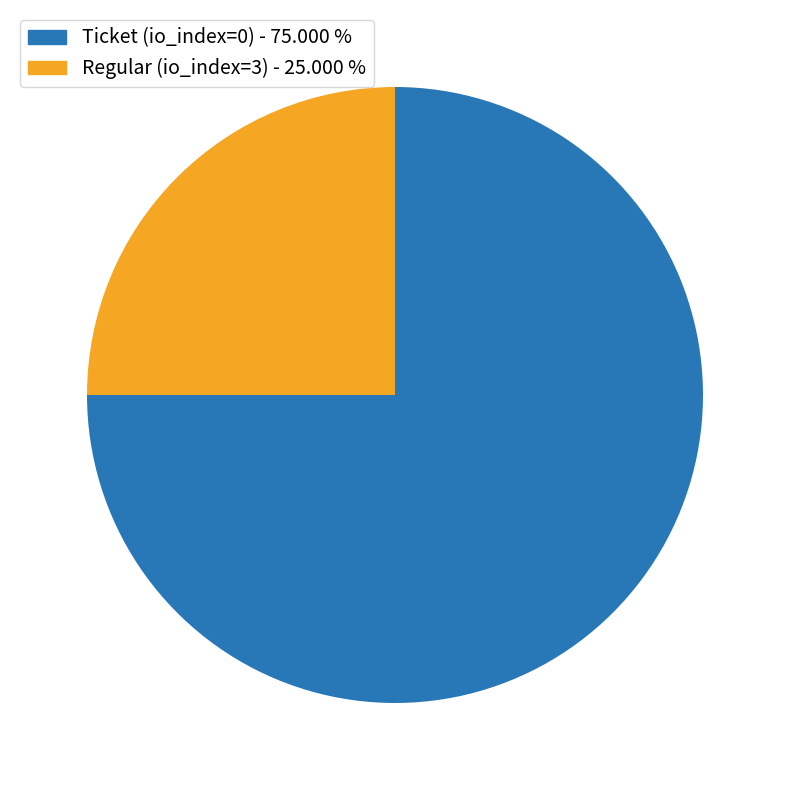

Between Ticket (io_index=0) - 75.000 % and Regular (io_index=3) - 25.000 %, which is larger?

Ticket (io_index=0) - 75.000 %